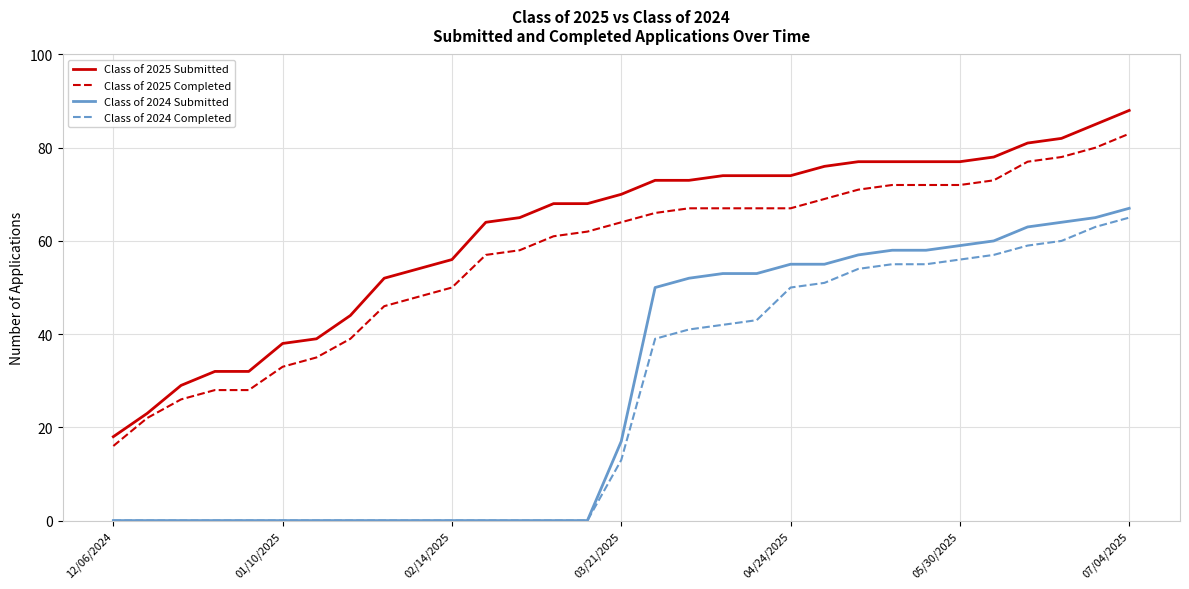

What is the sum of all Class of 2025 Submitted values?

1918